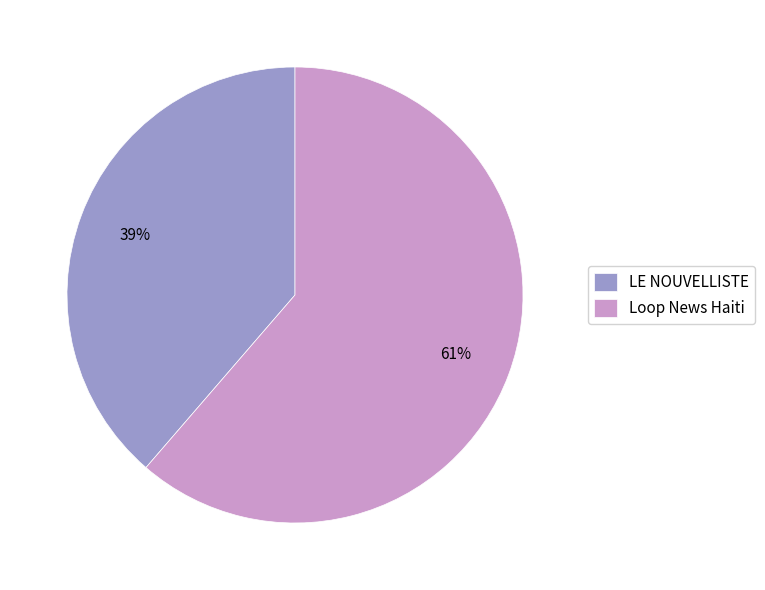

How many segments does this pie chart have?

2